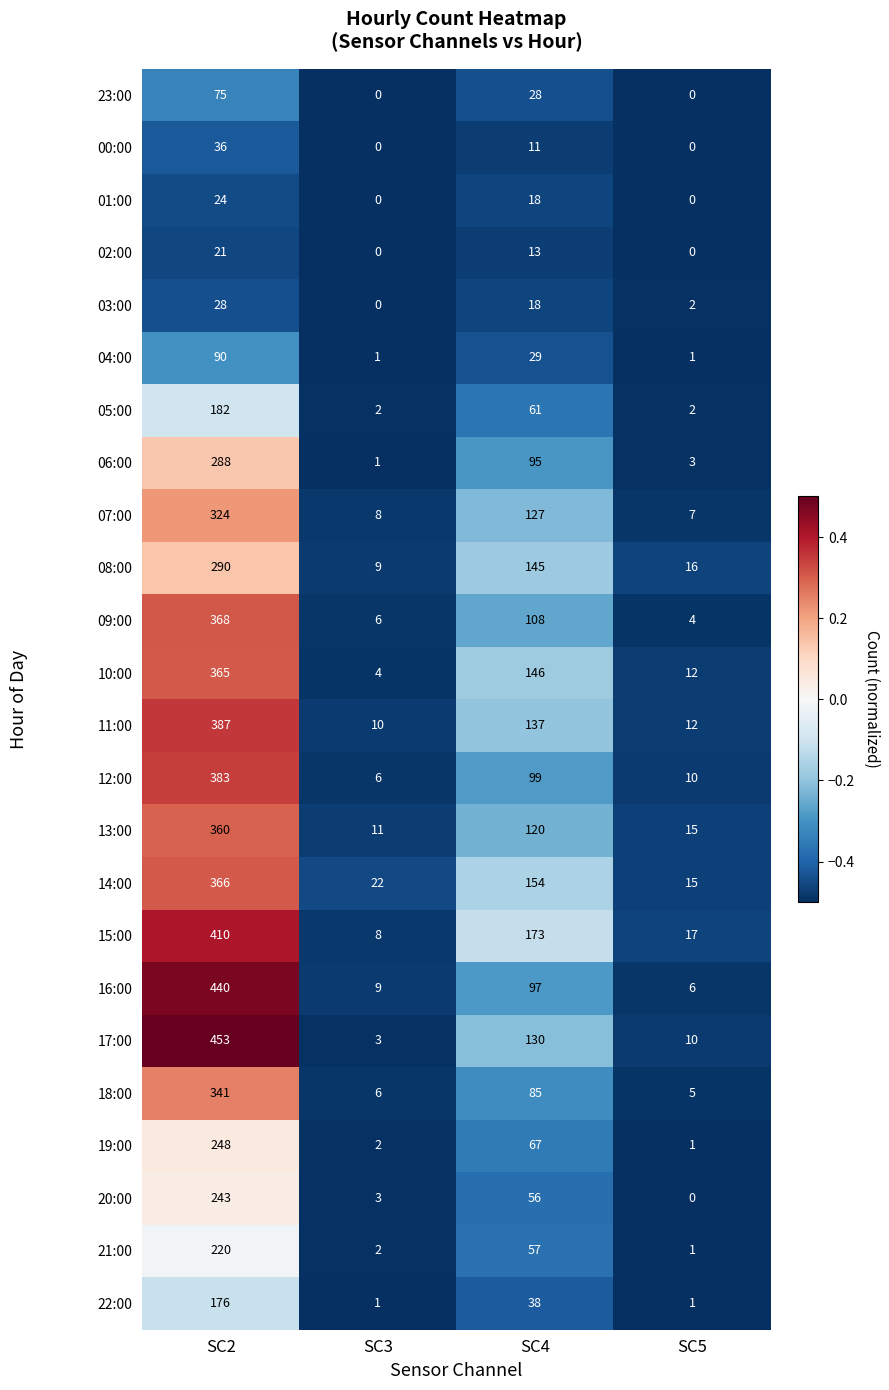

At which category is the sum across all series the highest?

SC2